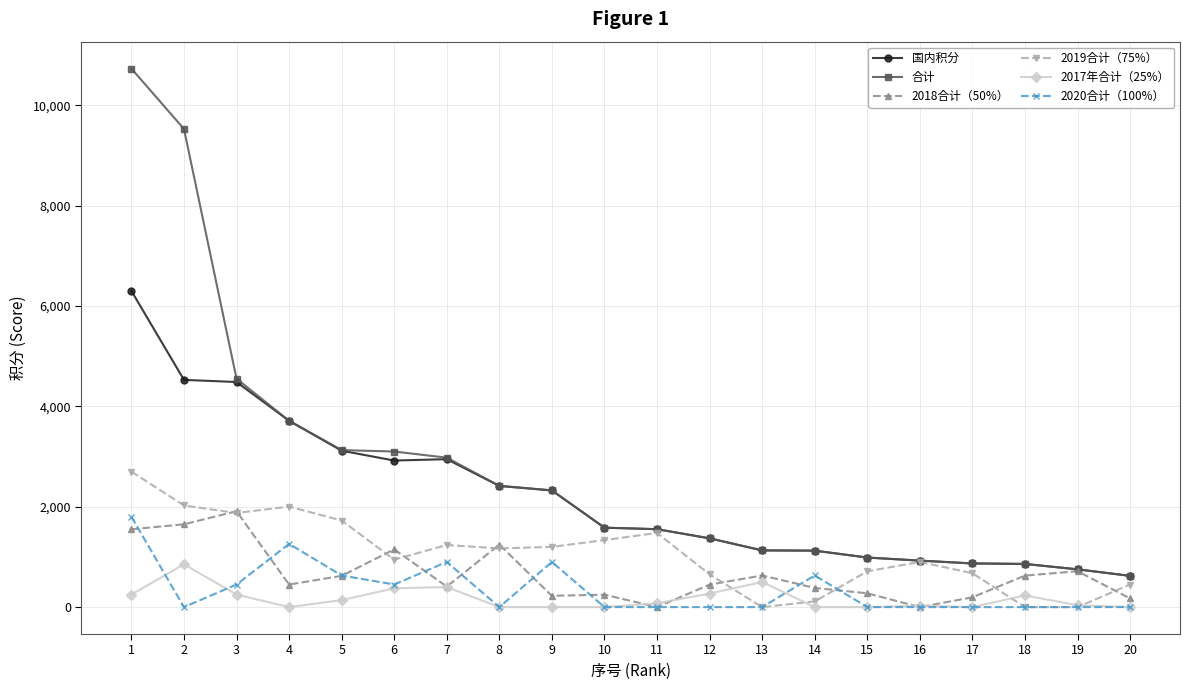

The value of 国内积分 at 6 is 2920.0. True or false?

True